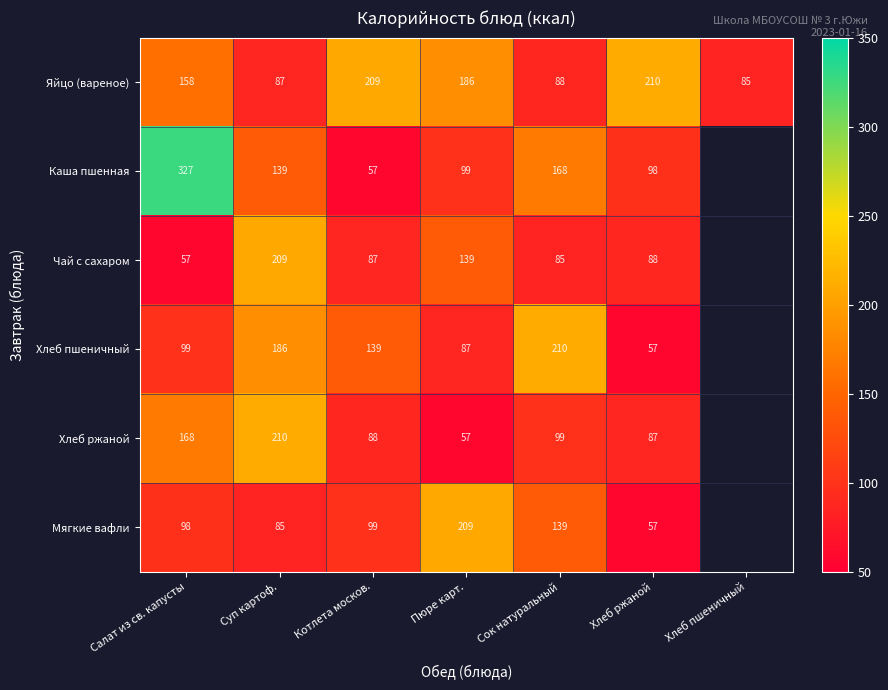

What is the total value across all series at Сок натуральный?

789